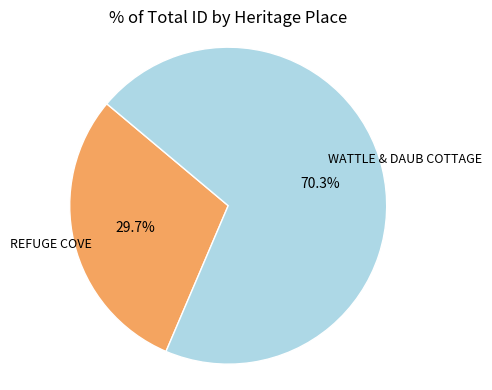

To the nearest percent, what is the average slice percentage?

50%